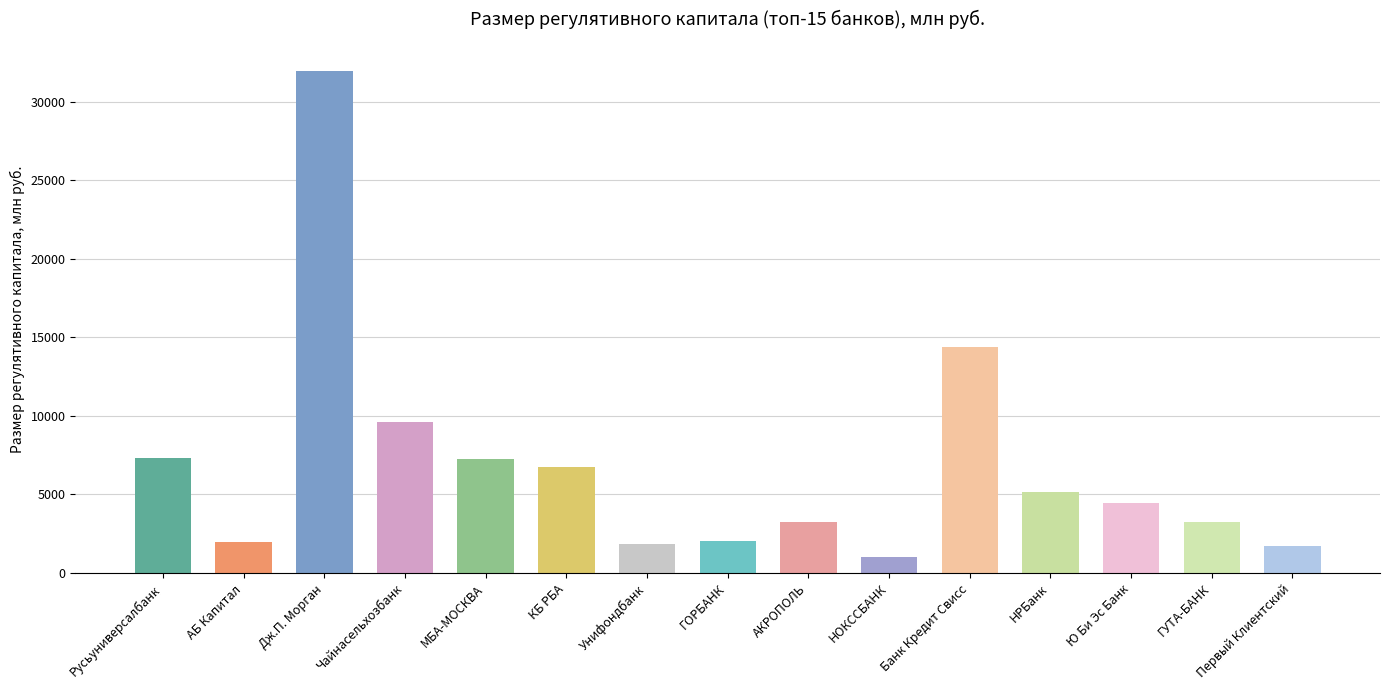

What is the smallest value displayed?

1001.8